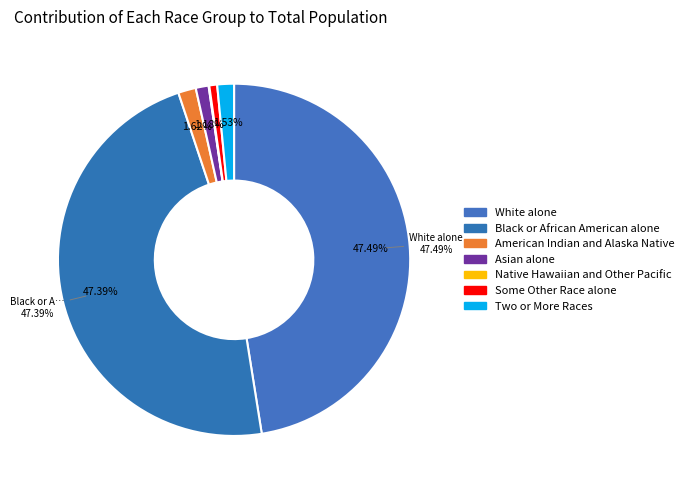

To the nearest percent, what is the combined percentage of American Indian and Alaska Native and Asian alone?

3%